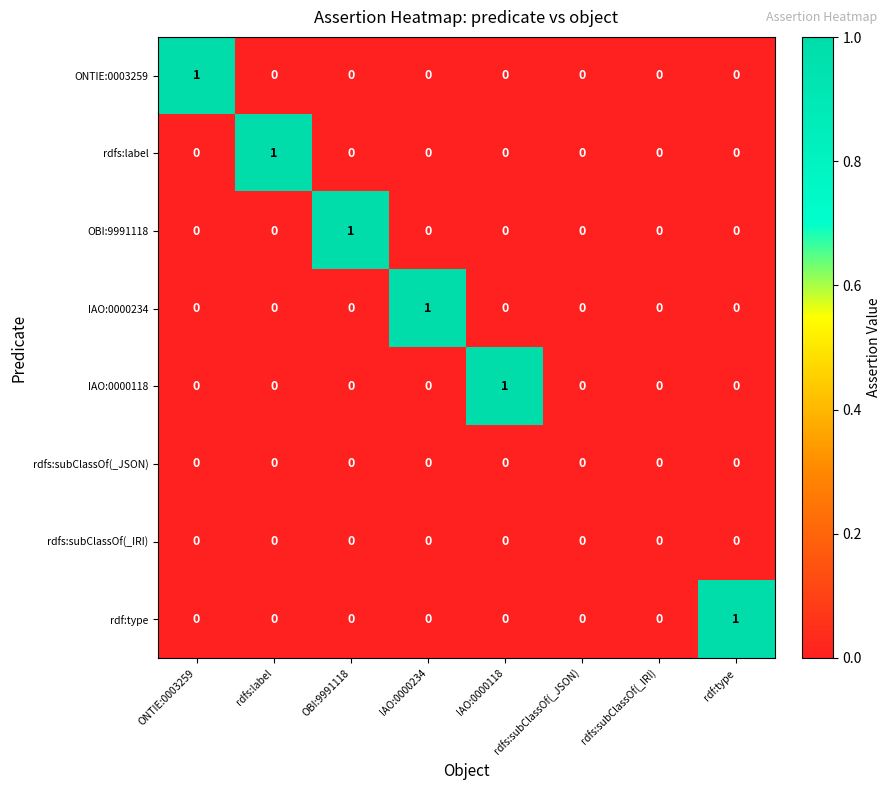

How many IAO:0000234 values are between 0 and 1?

8